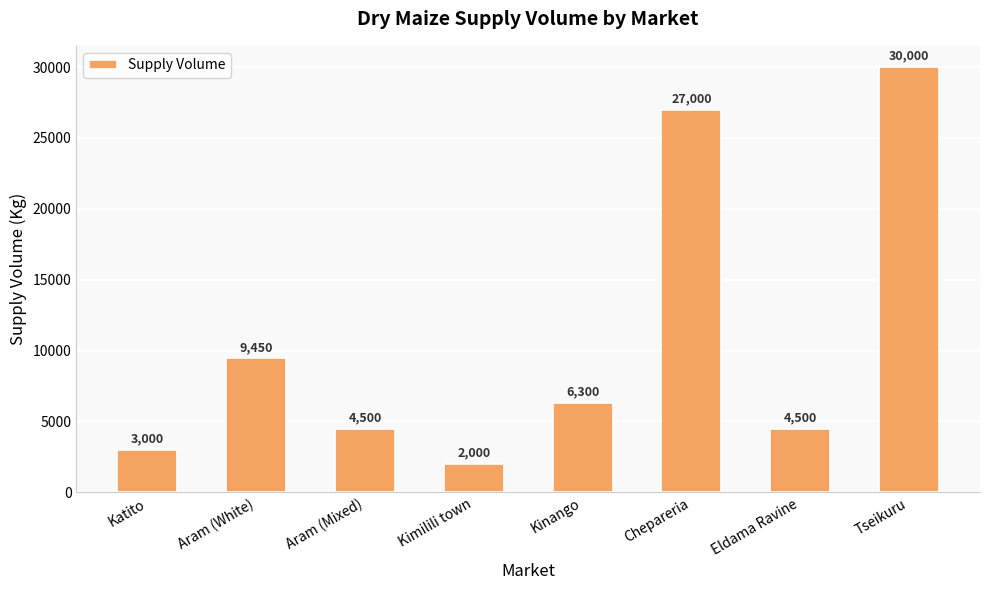

At which category does the chart reach its minimum across all series?

Kimilili town